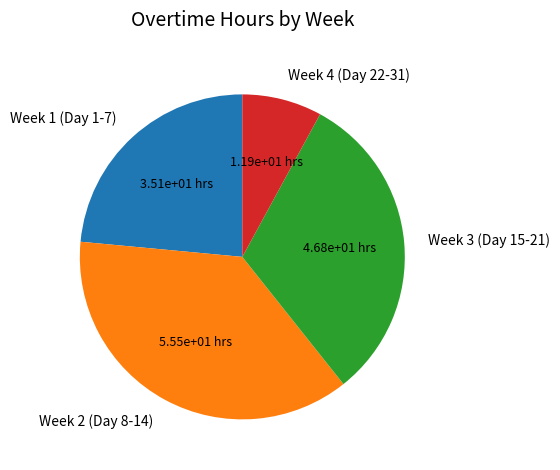

Rank the categories by value from highest to lowest.

Week 2 (Day 8-14), Week 3 (Day 15-21), Week 1 (Day 1-7), Week 4 (Day 22-31)